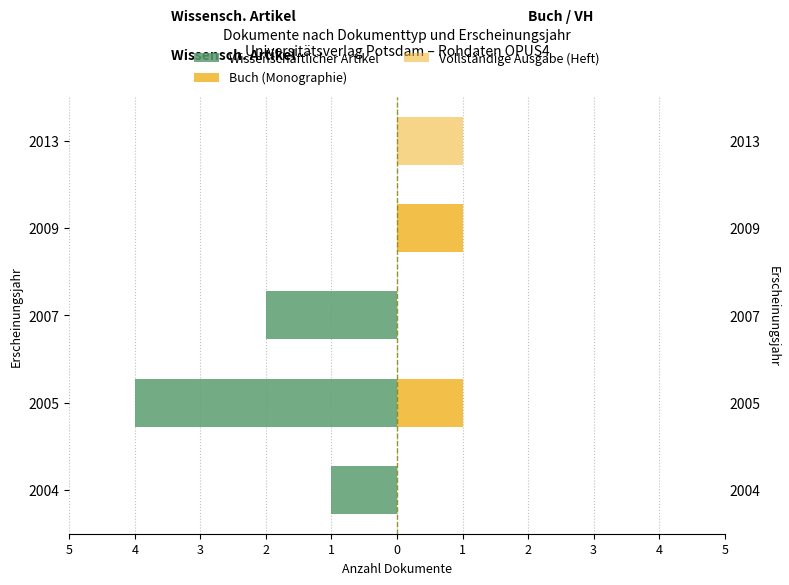

How many data points in Wissenschaftlicher Artikel are above -1?

2